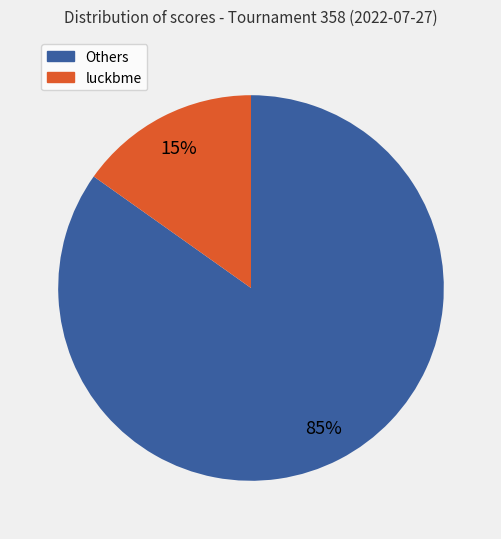

How many slices are in this pie chart?

2